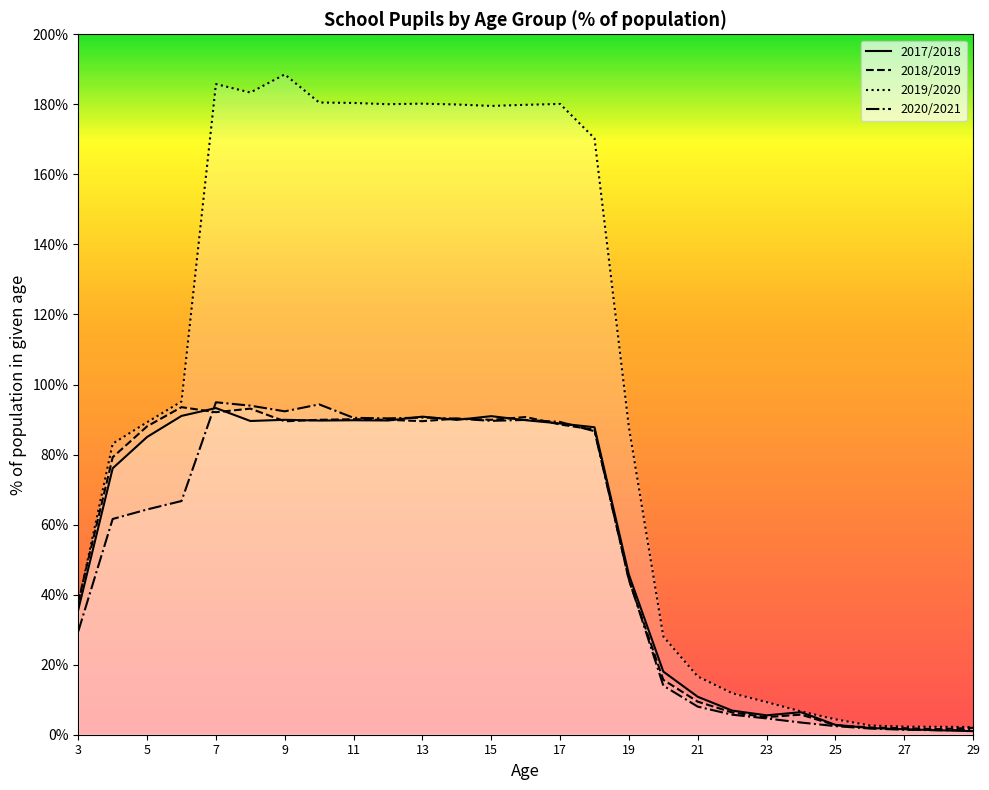

In 2017/2018, how many points are lower than both neighbors (excluding endpoints)?

5